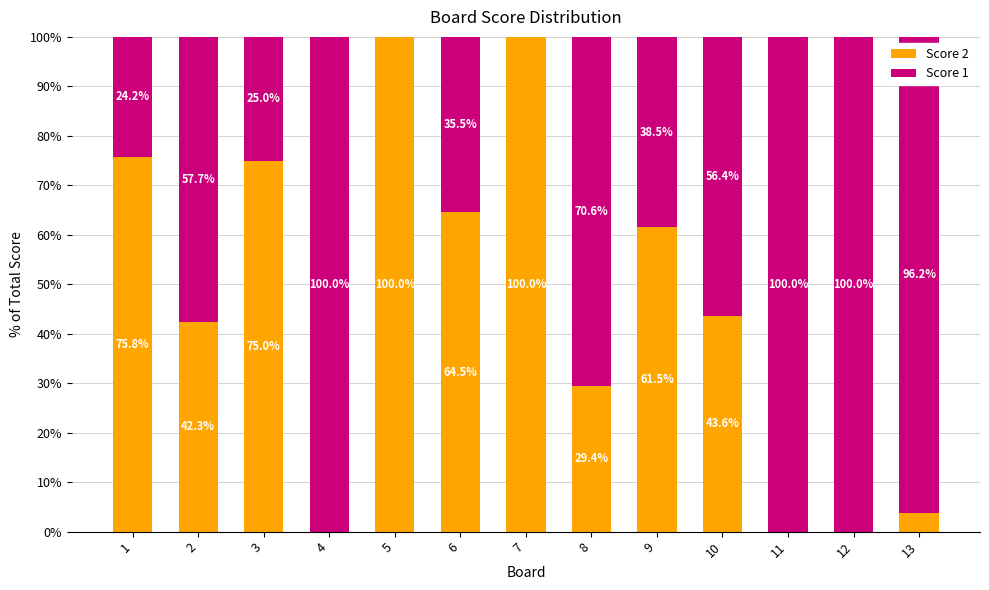

Is it true that Score 2 equals 114.6 at 6?

False